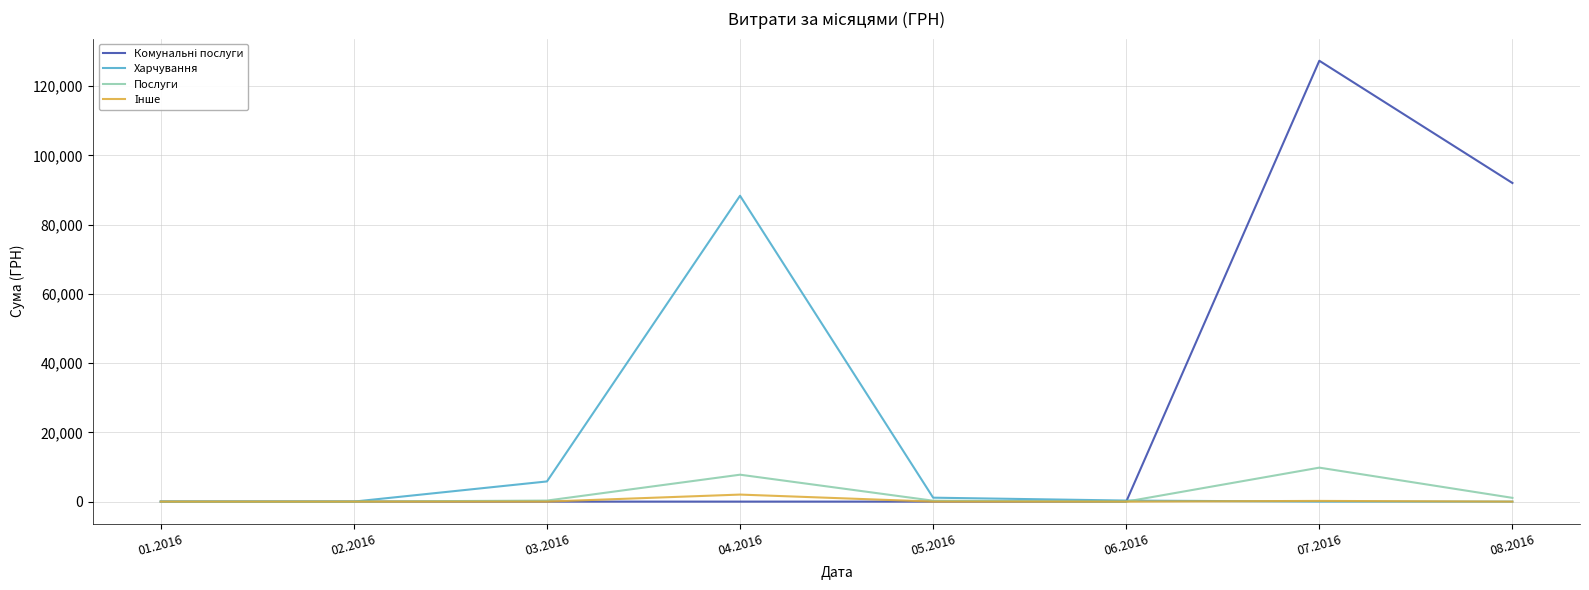

What is the highest value of the Послуги series?

9805.0